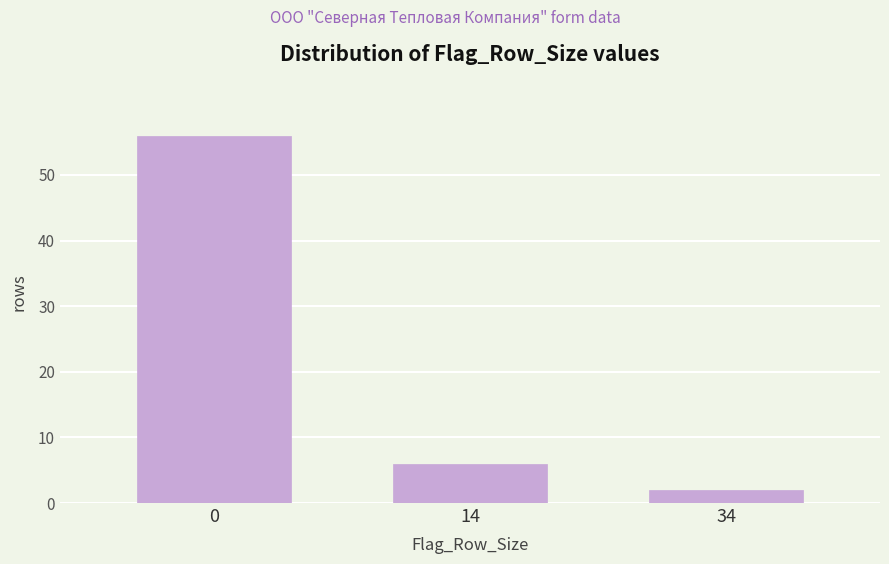

Reading left to right, extract all data points from this chart.

0=56	14=6	34=2